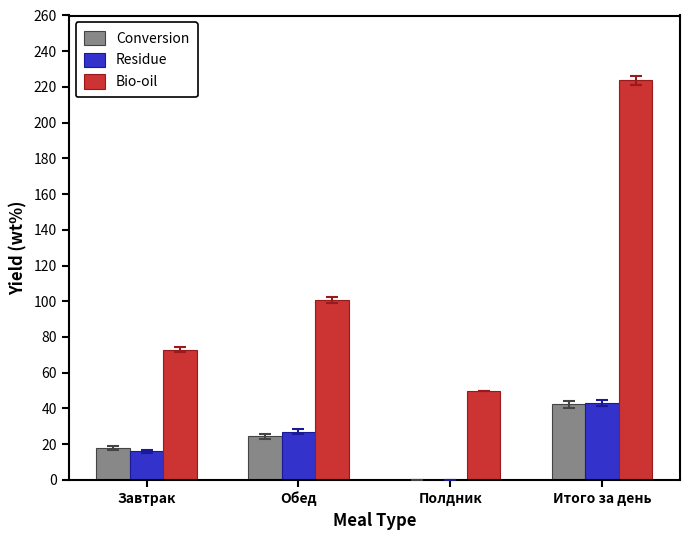

At which label does Bio-oil first exceed 100?

Обед